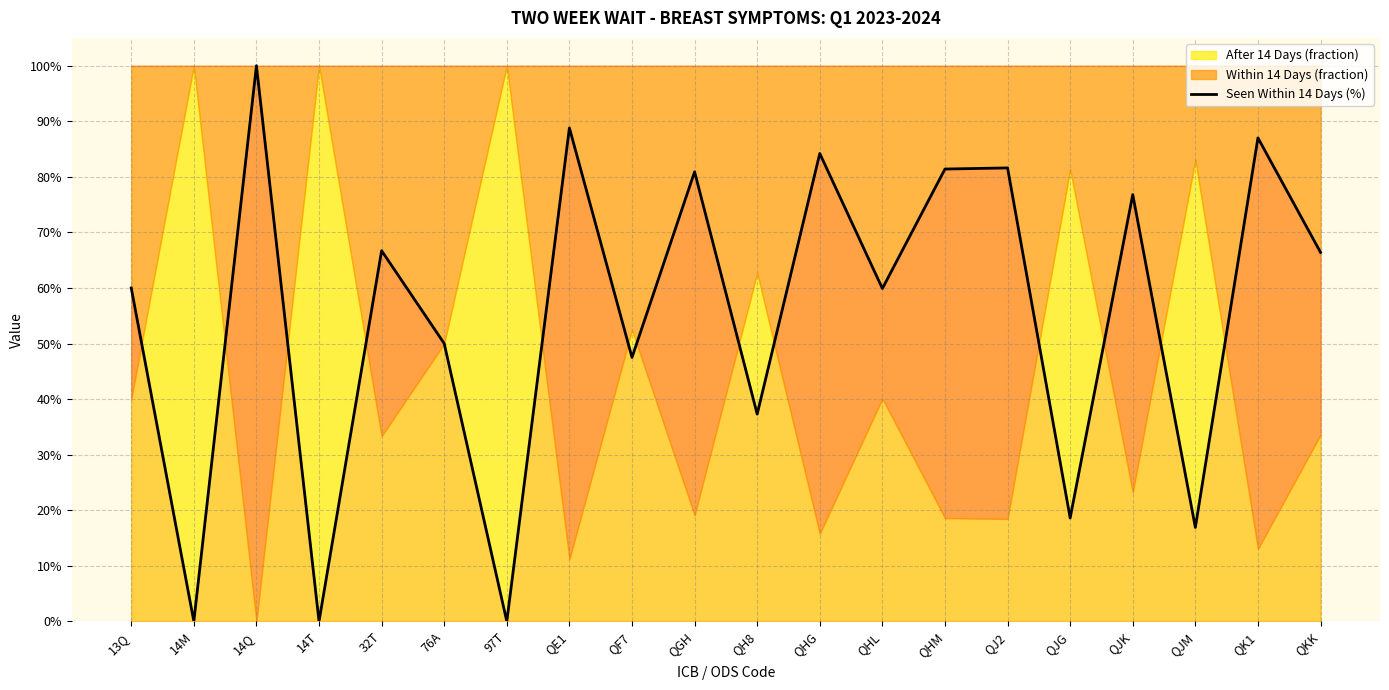

True or false: the data shows 0.9 at QK1.

True